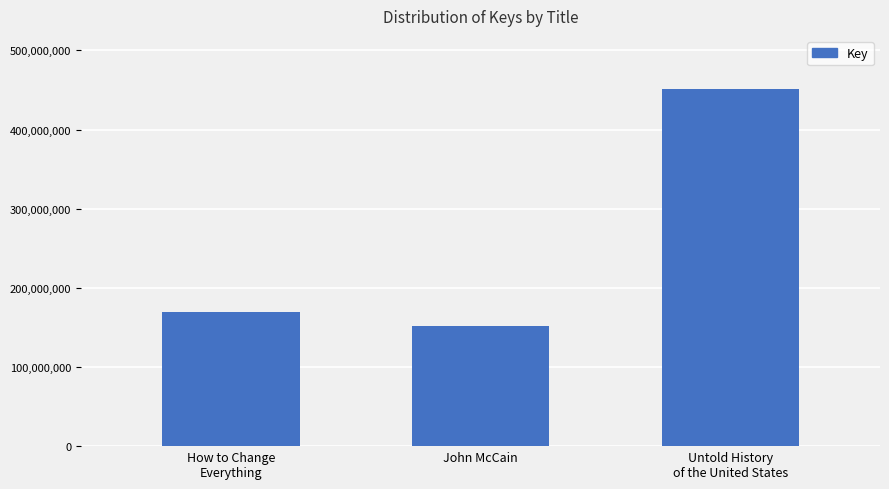

True or false: the data shows 31605889 at John McCain.

False